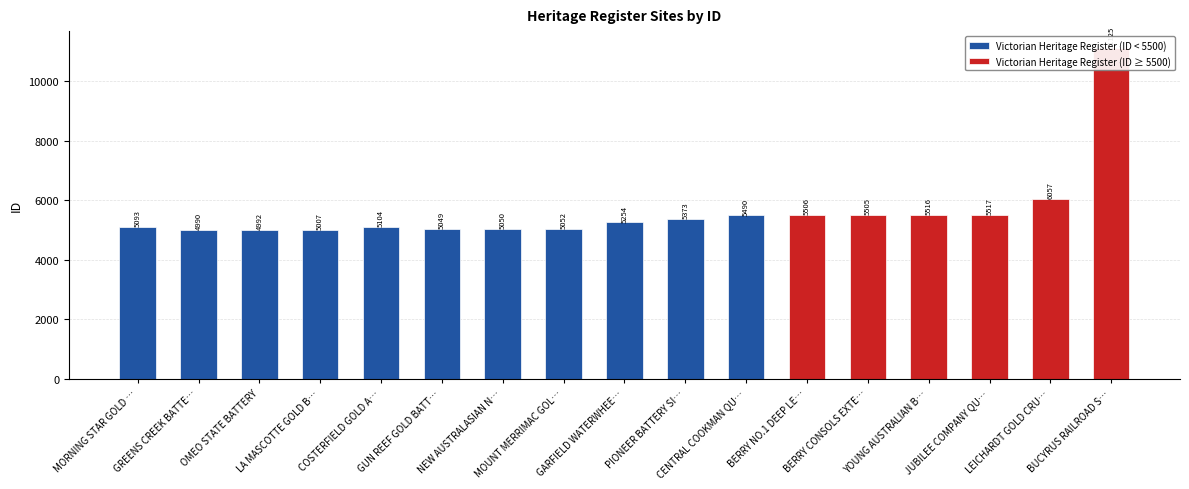

Rank the categories by value from lowest to highest.

GREENS CREEK BATTERY SITE, OMEO STATE BATTERY, LA MASCOTTE GOLD BATTERY SITE, GUN REEF GOLD BATTERY SITES, NEW AUSTRALASIAN NO. 2, MOUNT MERRIMAC GOLD BATTERY SITE, MORNING STAR GOLD BATTERY SITE, COSTERFIELD GOLD AND ANTIMONY, GARFIELD WATERWHEEL, PIONEER BATTERY SITE, CENTRAL COOKMAN QUARTZ GOLD MINE, BERRY CONSOLS EXTENDED, BERRY NO.1 DEEP LEAD GOLD MINE, YOUNG AUSTRALIAN BATTERY, JUBILEE COMPANY QUARTZ GOLD MINE, LEICHARDT GOLD CRUSHING BATTERY, BUCYRUS RAILROAD STEAM SHOVEL